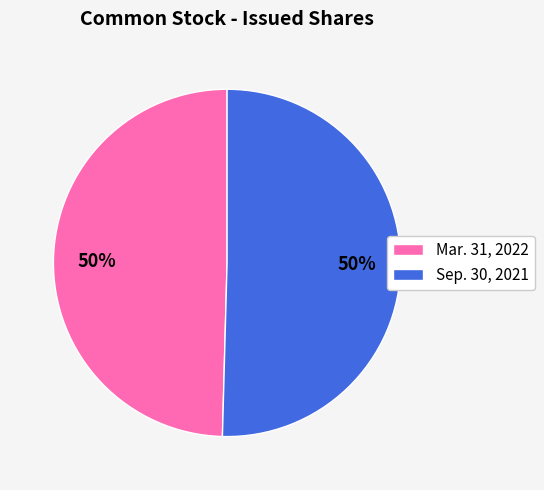

Count the number of slices in the pie.

2